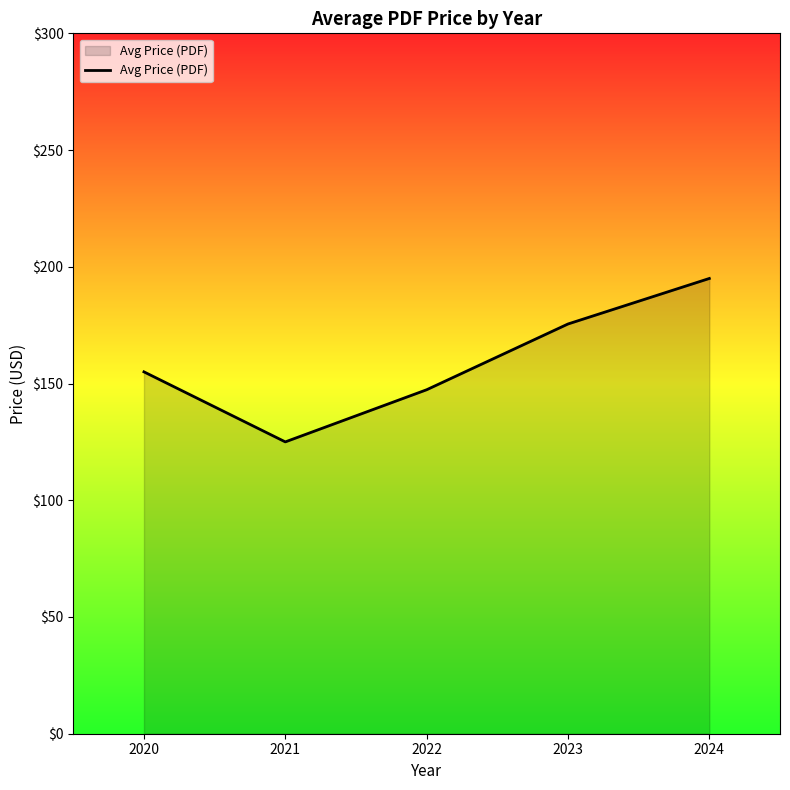

True or false: the data shows 39.1 at 2020.

False